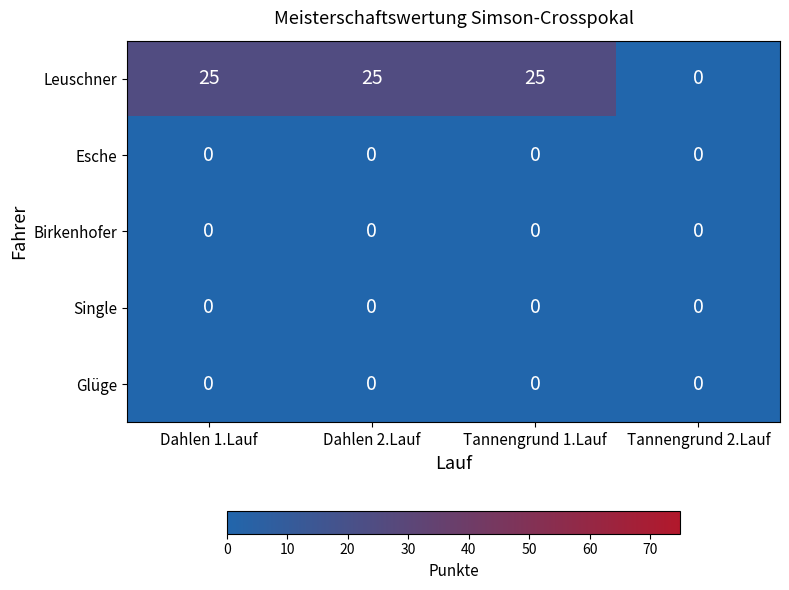

What is the sum of all Leuschner values?

75